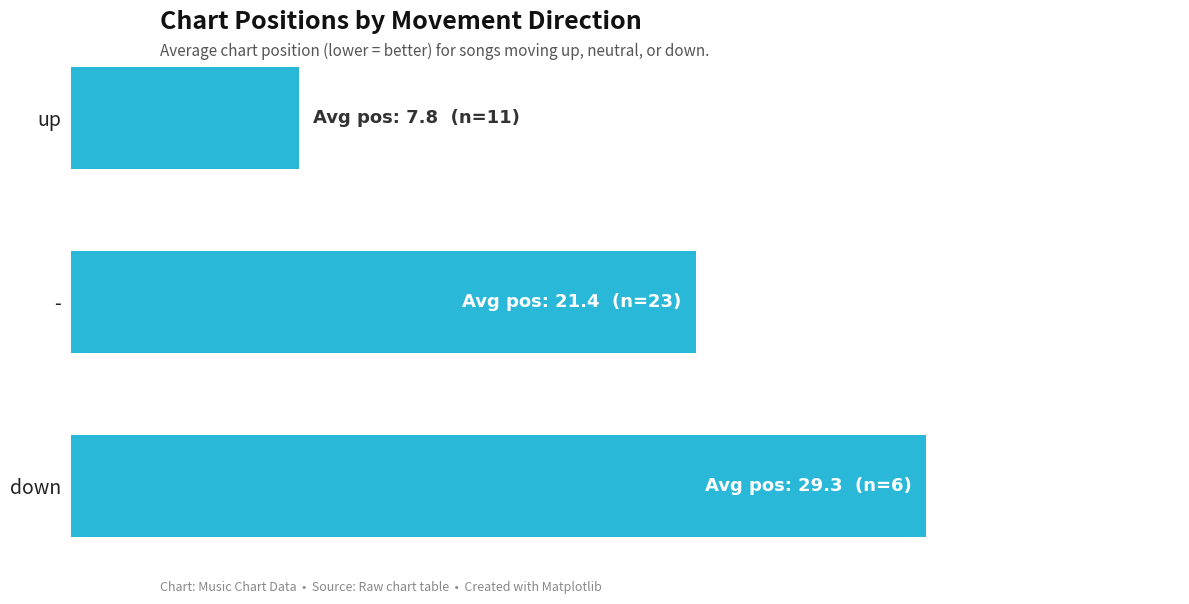

Does the chart contain any negative values?

No